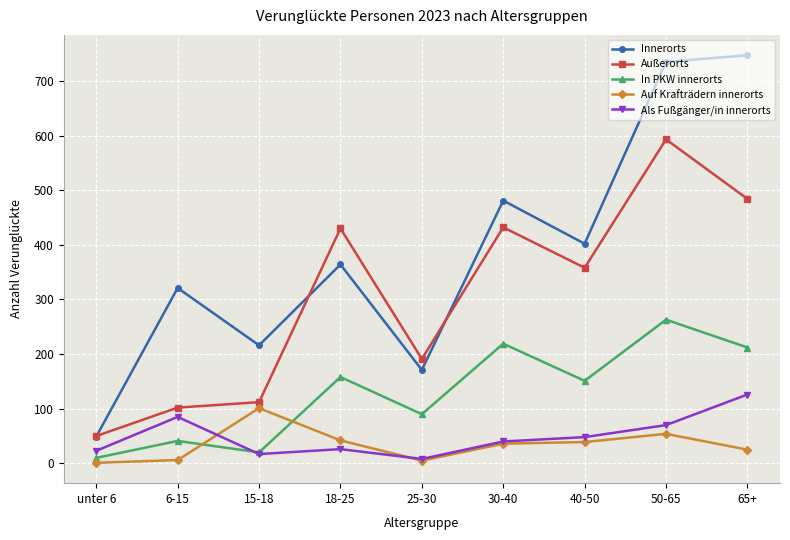

At which label does Als Fußgänger/in innerorts first exceed 40?

6-15